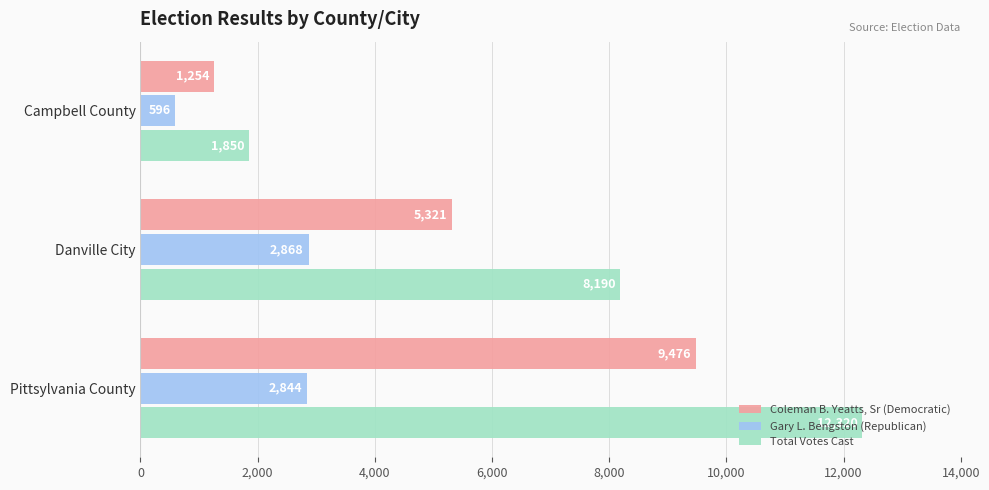

How many categories are shown in the chart?

3